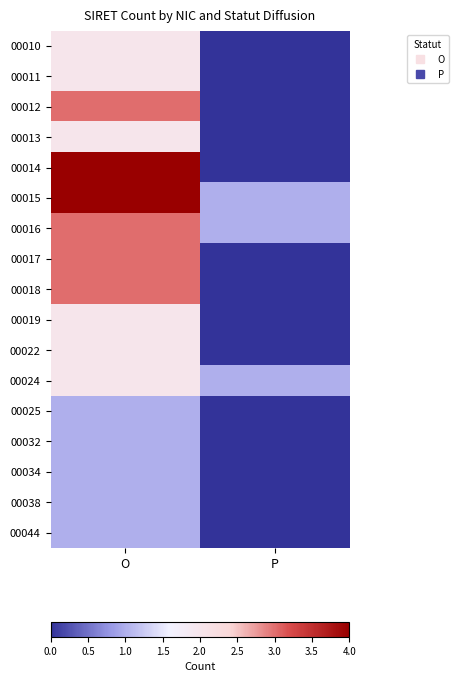

Rank the series at P from lowest to highest value.

00010, 00011, 00012, 00013, 00014, 00017, 00018, 00019, 00022, 00025, 00032, 00034, 00038, 00044, 00015, 00016, 00024